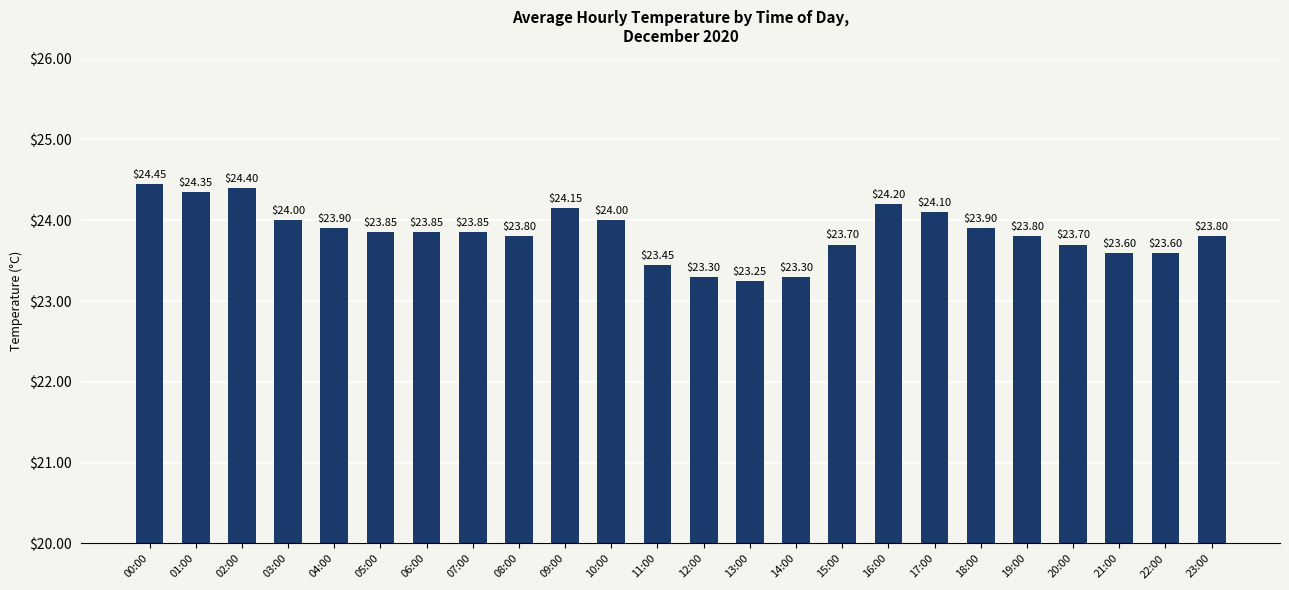

What is the ratio of the value at 10:00 to the value at 21:00?

1.0